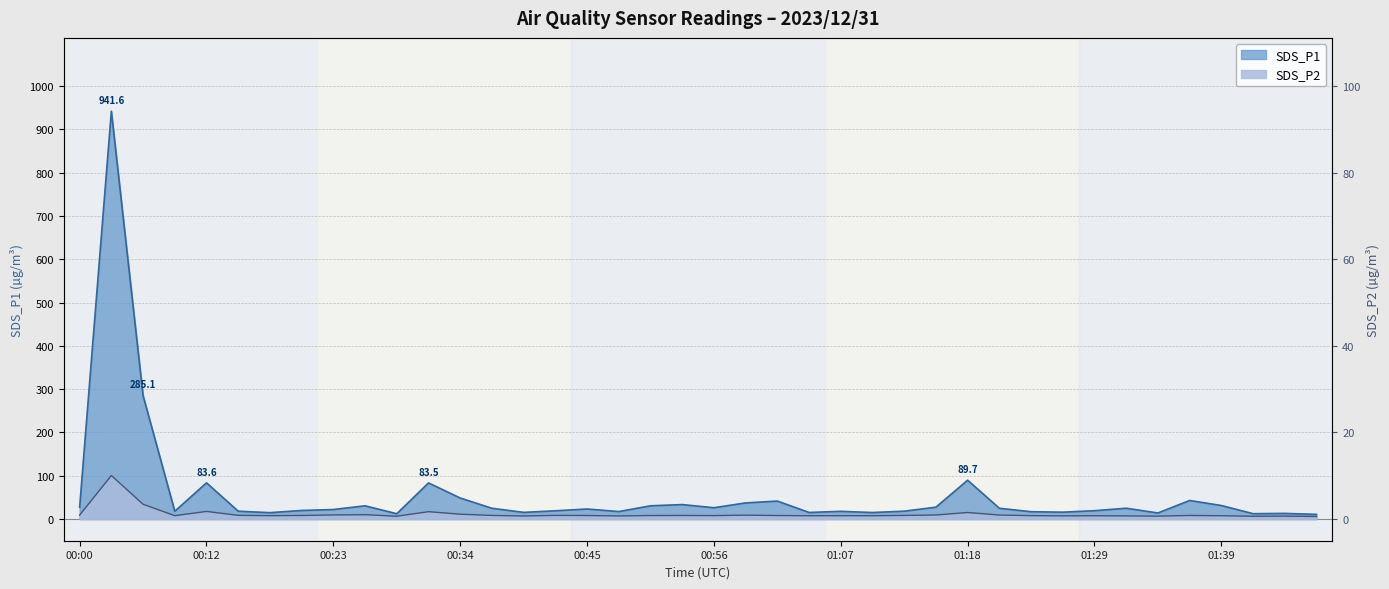

True or false: SDS_P1 and SDS_P2 intersect in this chart.

False